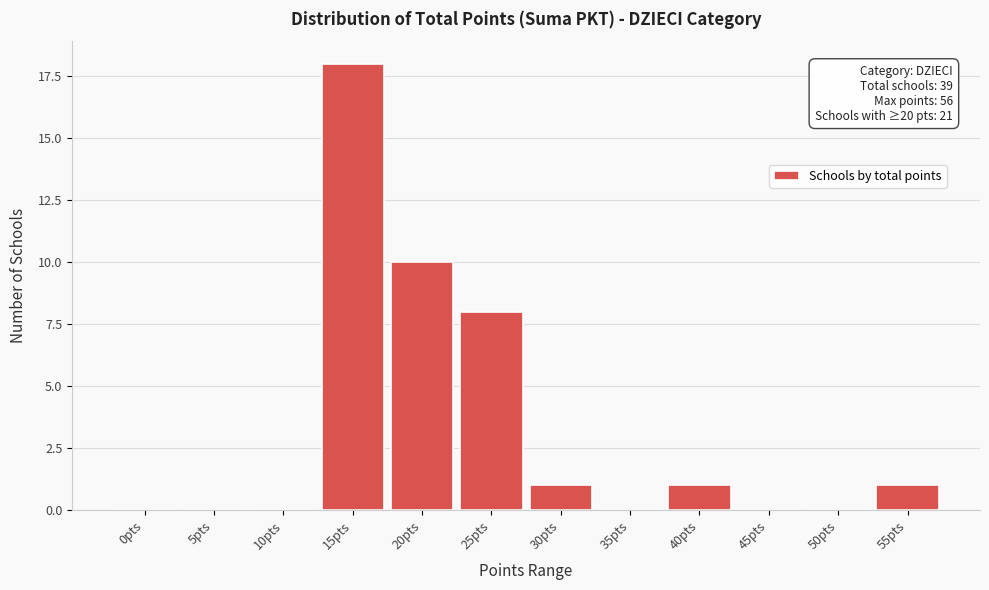

Reading left to right, extract all data points from this chart.

0pts=0	5pts=0	10pts=0	15pts=18	20pts=10	25pts=8	30pts=1	35pts=0	40pts=1	45pts=0	50pts=0	55pts=1